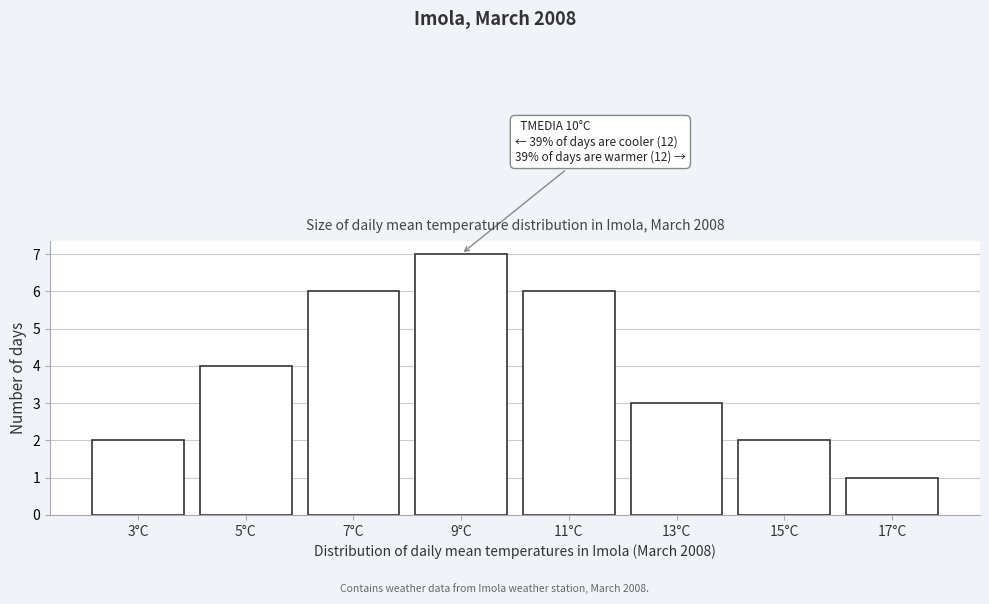

Reading right to left, transcribe all the data shown in this chart.

1	2	3	6	7	6	4	2